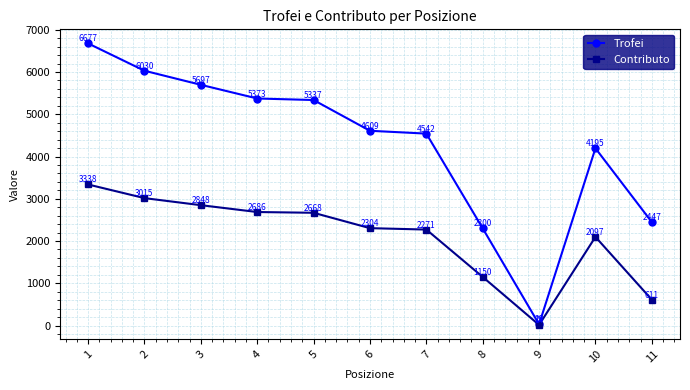

At which label does Contributo first exceed 2304?

1